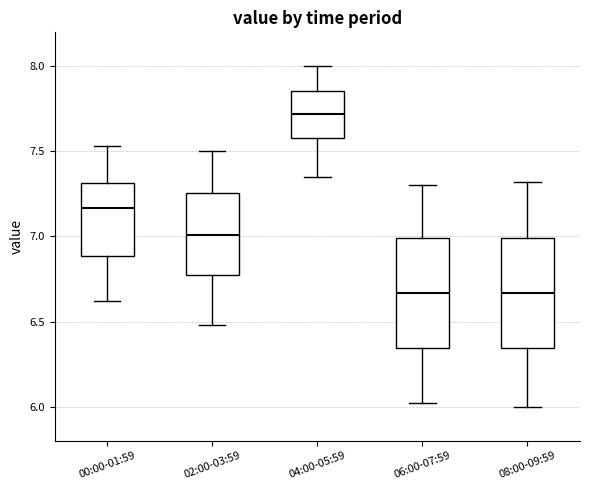

Reading left to right, read every box against the y-axis: the position of its median line, the range the box covers, and the ends of its whiskers. The values are not printed on the chart, so give them approximately, as read against the axis.

00:00-01:59: median 7.15, box 6.90 to 7.30, whiskers 6.60 to 7.55
02:00-03:59: median 7.00, box 6.75 to 7.25, whiskers 6.50 to 7.50
04:00-05:59: median 7.70, box 7.60 to 7.85, whiskers 7.35 to 8.00
06:00-07:59: median 6.65, box 6.35 to 7.00, whiskers 6.00 to 7.30
08:00-09:59: median 6.65, box 6.35 to 7.00, whiskers 6.00 to 7.30